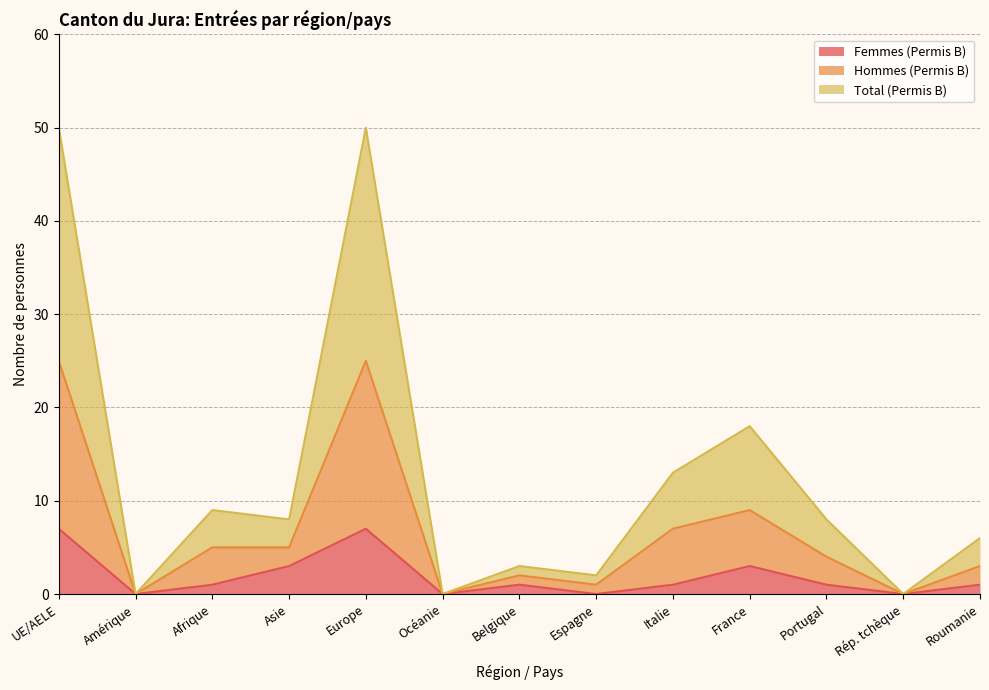

Is it true that Total (Permis B) equals 4 at Italie?

False